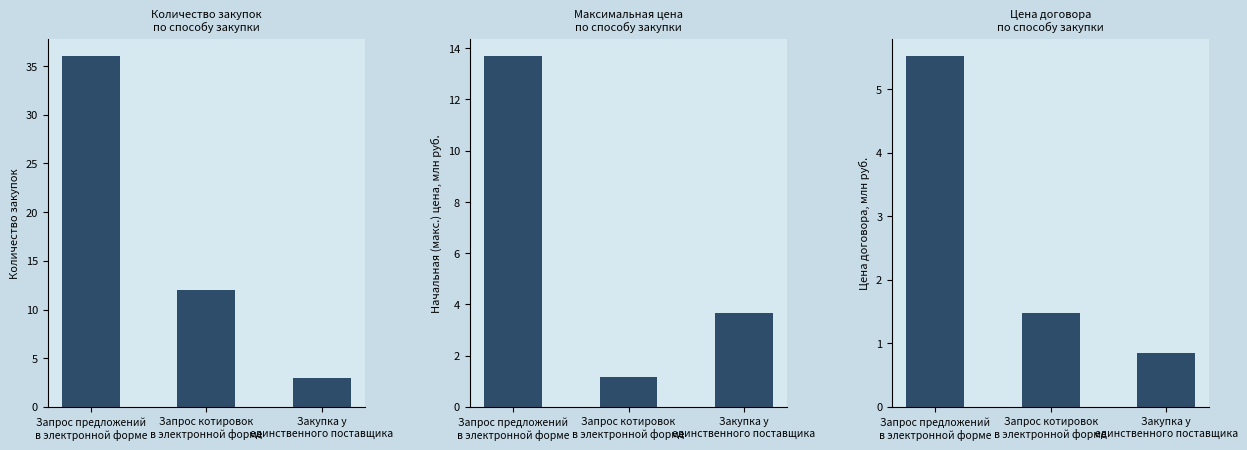

Rank the series at Закупка у
единственного поставщика from highest to lowest value.

Максимальная цена (млн руб.), Количество закупок, Цена (млн руб.)